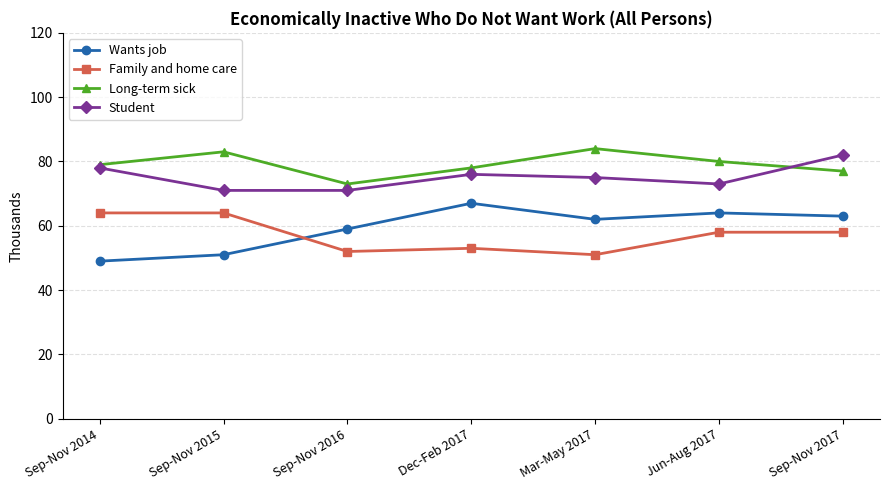

What is the difference between the Long-term sick values at Sep-Nov 2014 and Sep-Nov 2017?

2